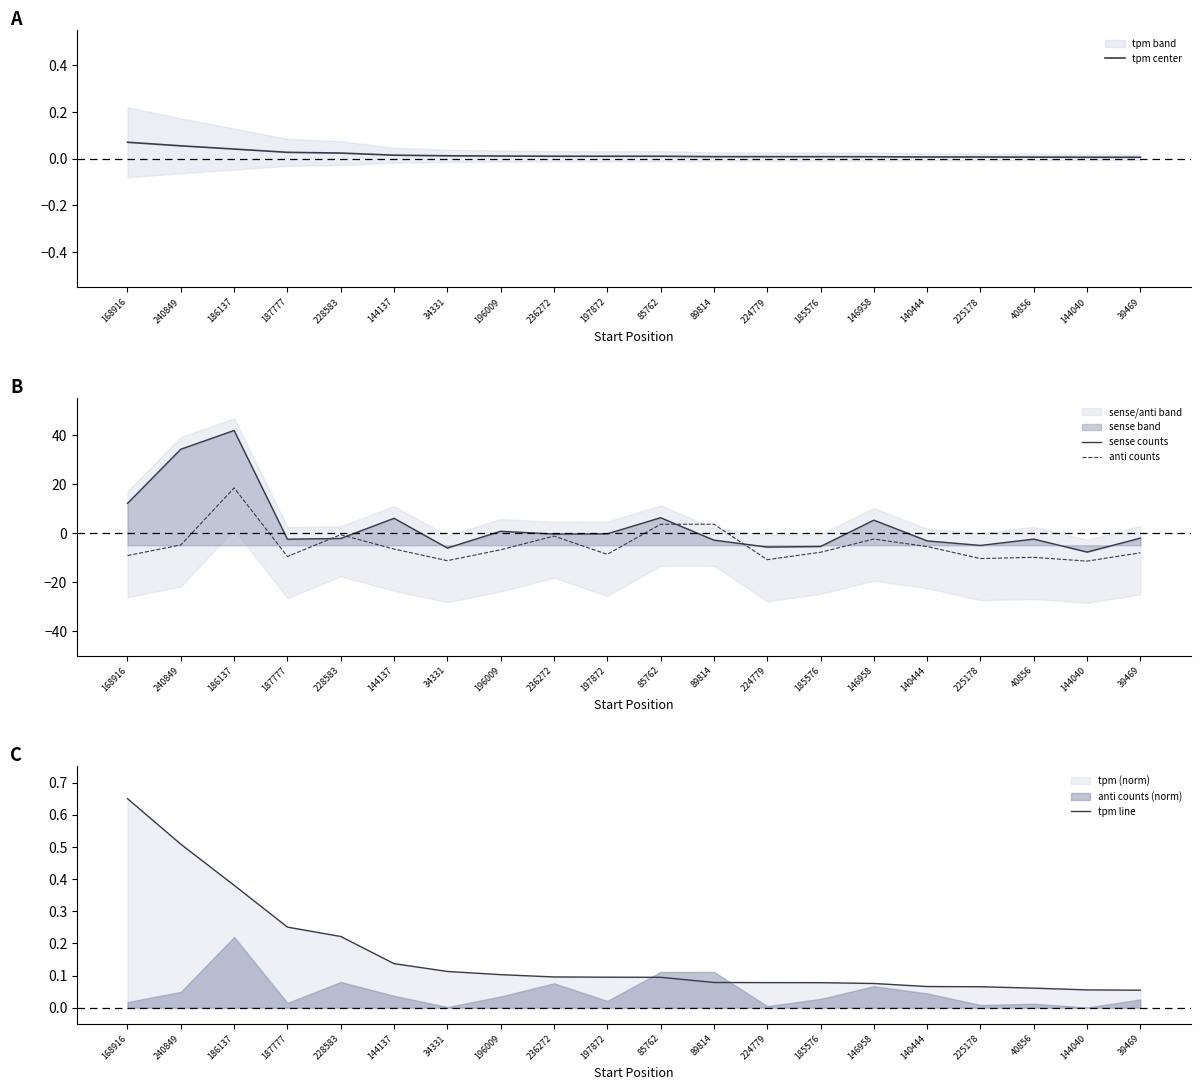

The tpm line series shows 0.5 at 240849. True or false?

True